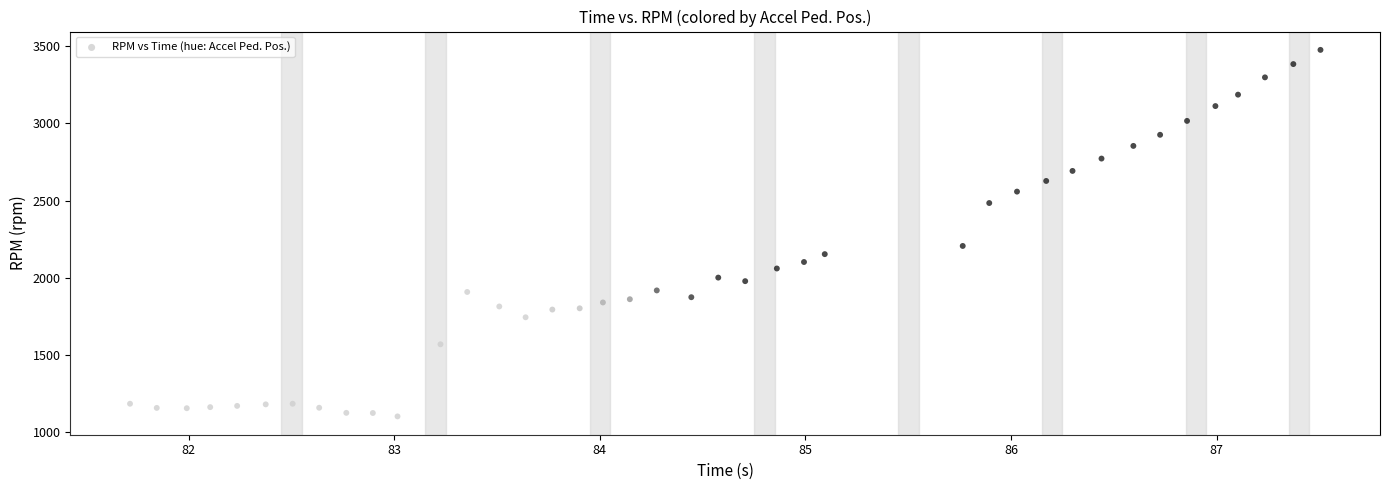

What Y value in the scatter plot is closest to 2289?

2206